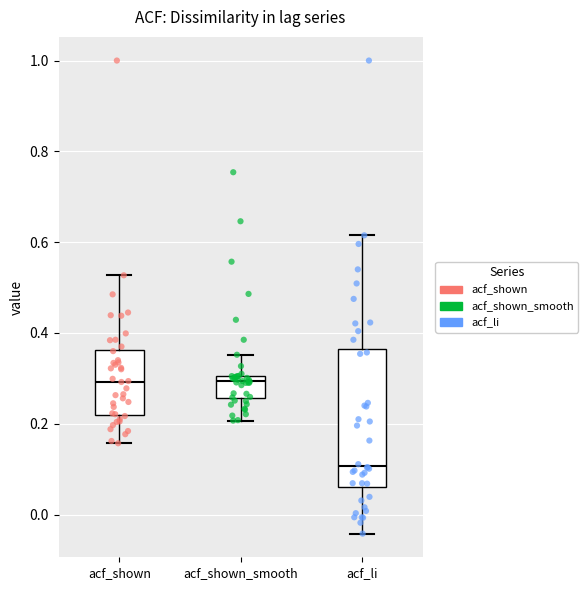

Reading left to right, read every box against the y-axis: the position of its median line, the range the box covers, and the ends of its whiskers. The values are not printed on the chart, so give them approximately, as read against the axis.

acf_shown: median 0.30, box 0.22 to 0.36, whiskers 0.16 to 0.52
acf_shown_smooth: median 0.30 (just below the box's upper edge), box 0.26 to 0.30, whiskers 0.20 to 0.36
acf_li: median 0.10, box 0.06 to 0.36, whiskers -0.04 to 0.62